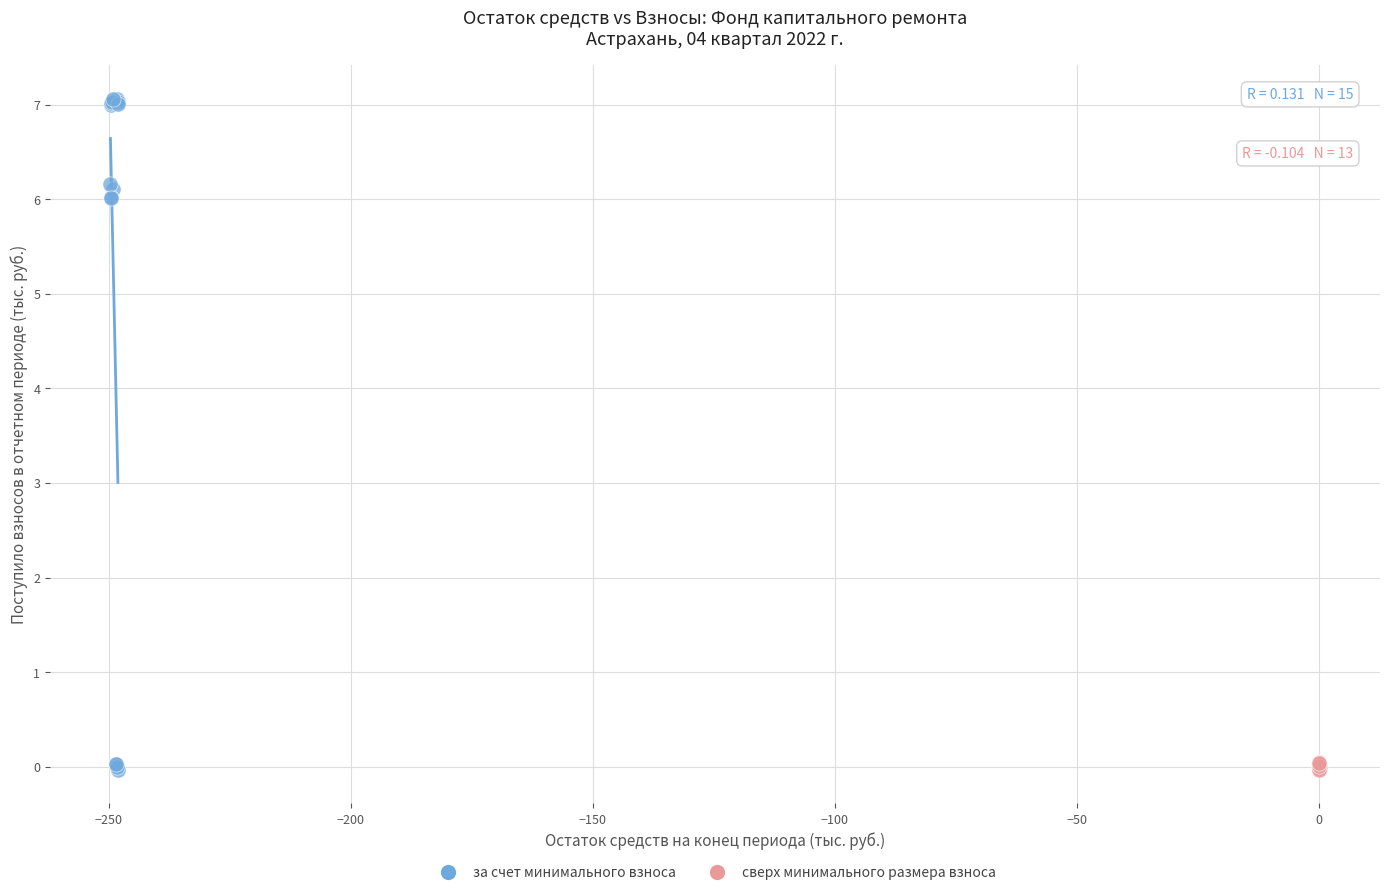

What are all the series names shown in the legend?

за счет минимального взноса, сверх минимального размера взноса